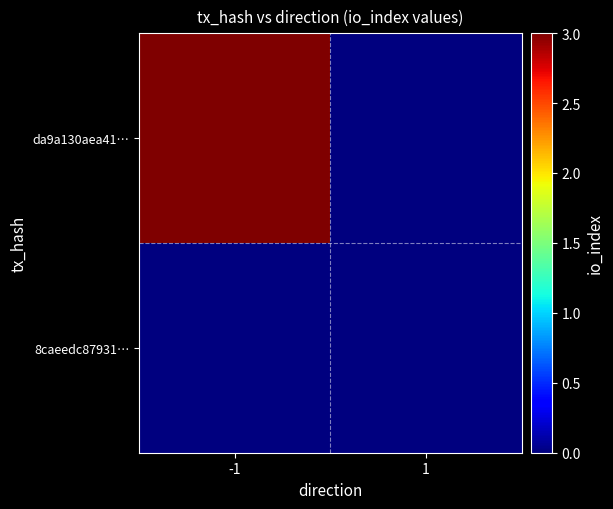

Which series has the largest total across all categories?

da9a130aea41…